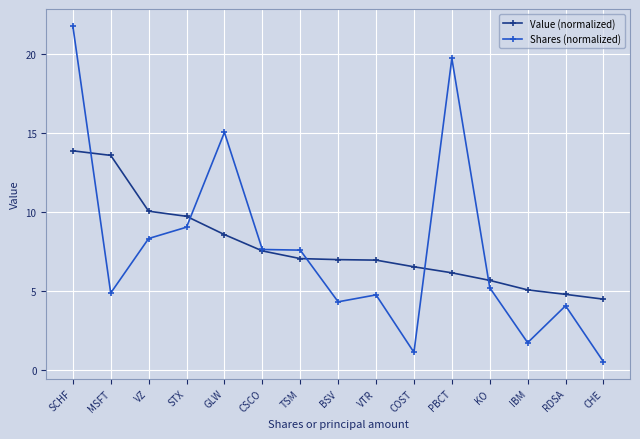

What is the spread (max minus min) of values at COST?

5.4